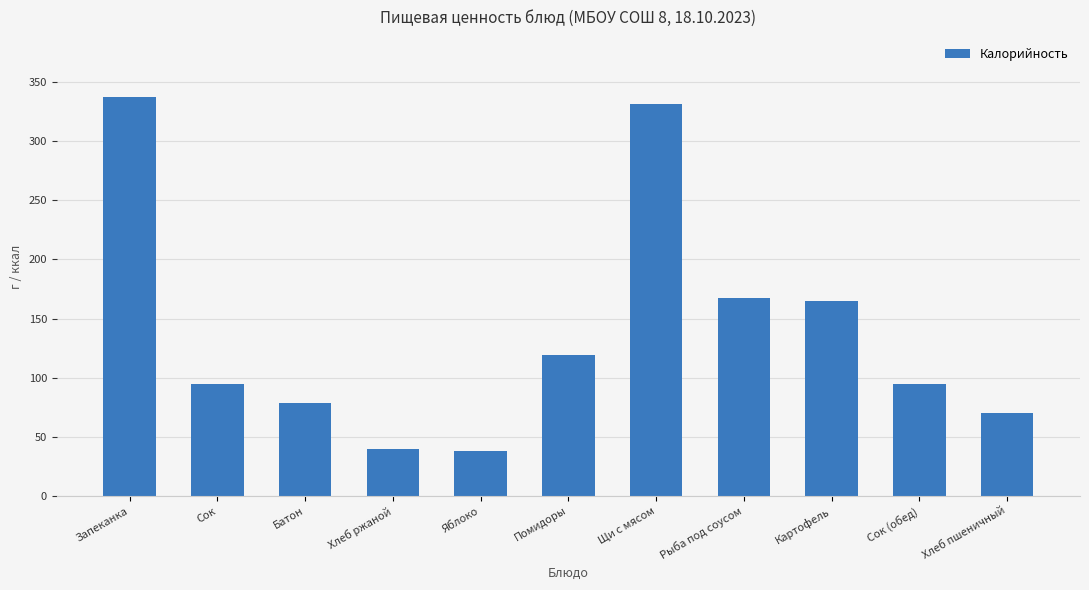

The value at Яблоко is 38.0. True or false?

True